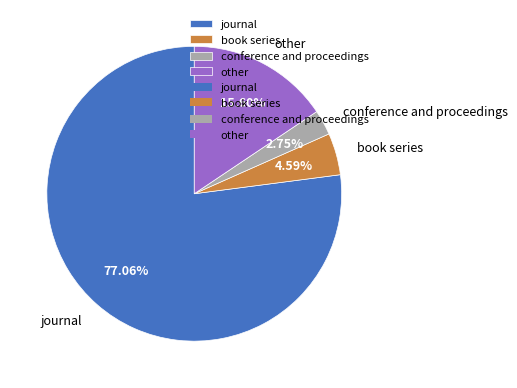

To the nearest percent, what is the combined percentage of conference and proceedings and journal?

80%